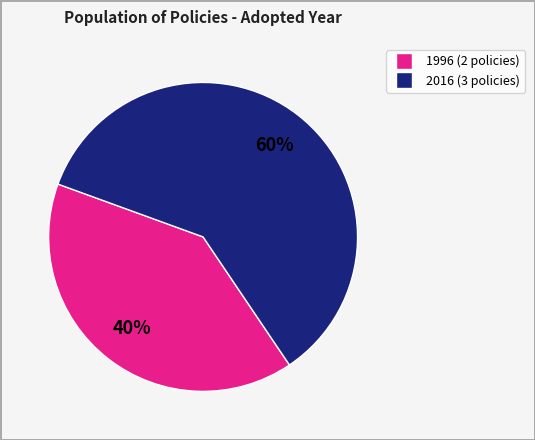

To the nearest percent, what is the average slice percentage?

50%